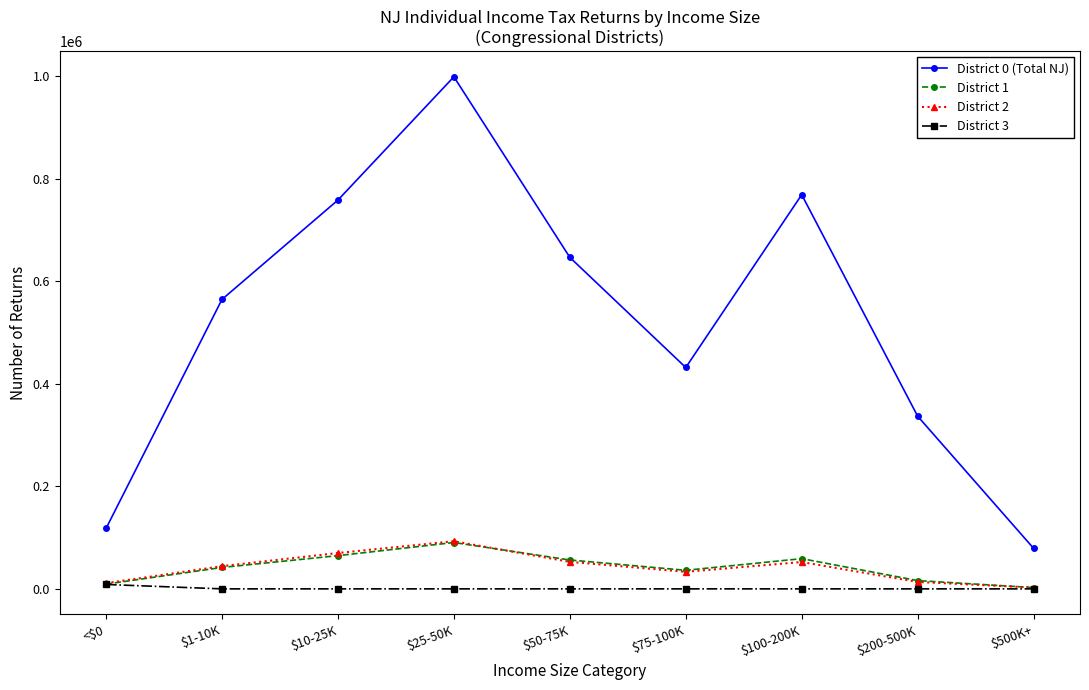

Is this an area chart (filled region under the line)?

No